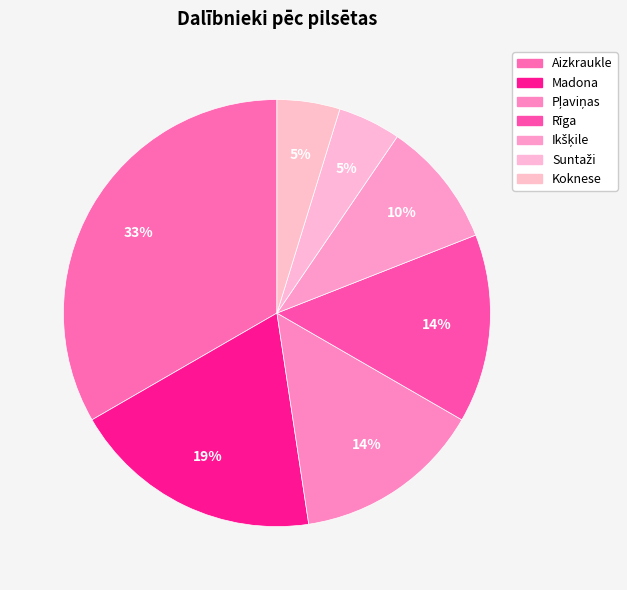

To the nearest percent, what portion does Koknese represent?

5%